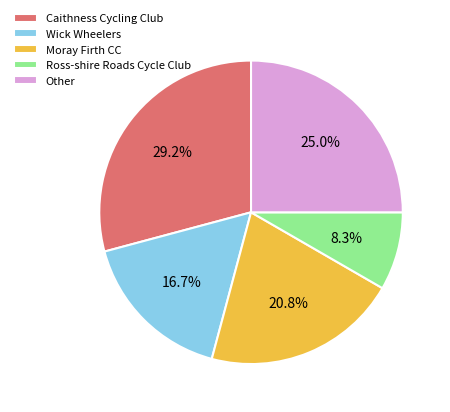

Approximately how many times larger is the value at Wick Wheelers compared to Ross-shire Roads Cycle Club?

2.0